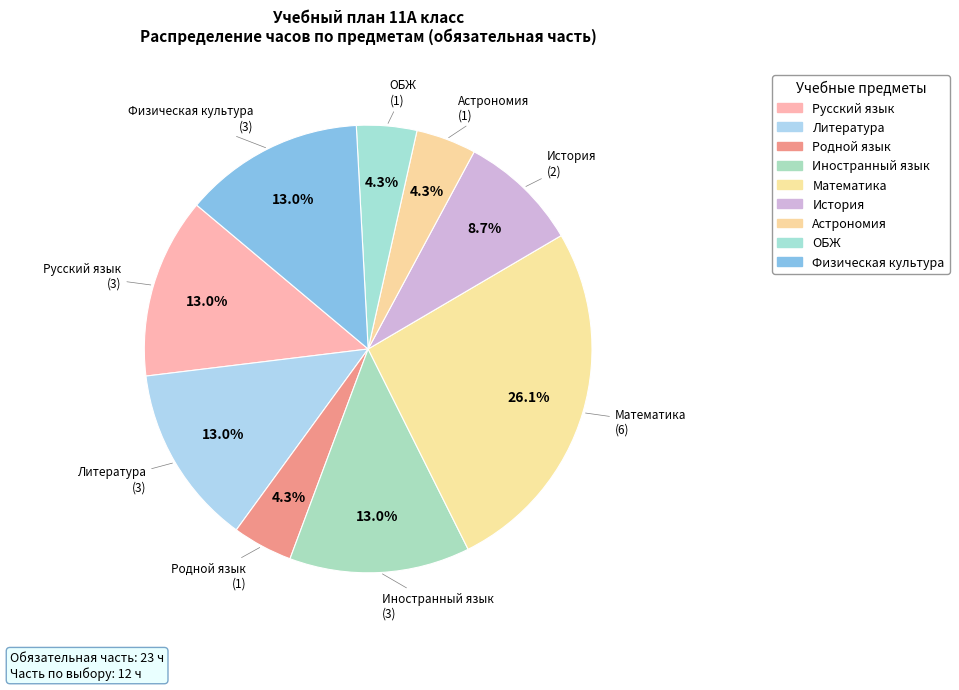

Count the number of slices in the pie.

9